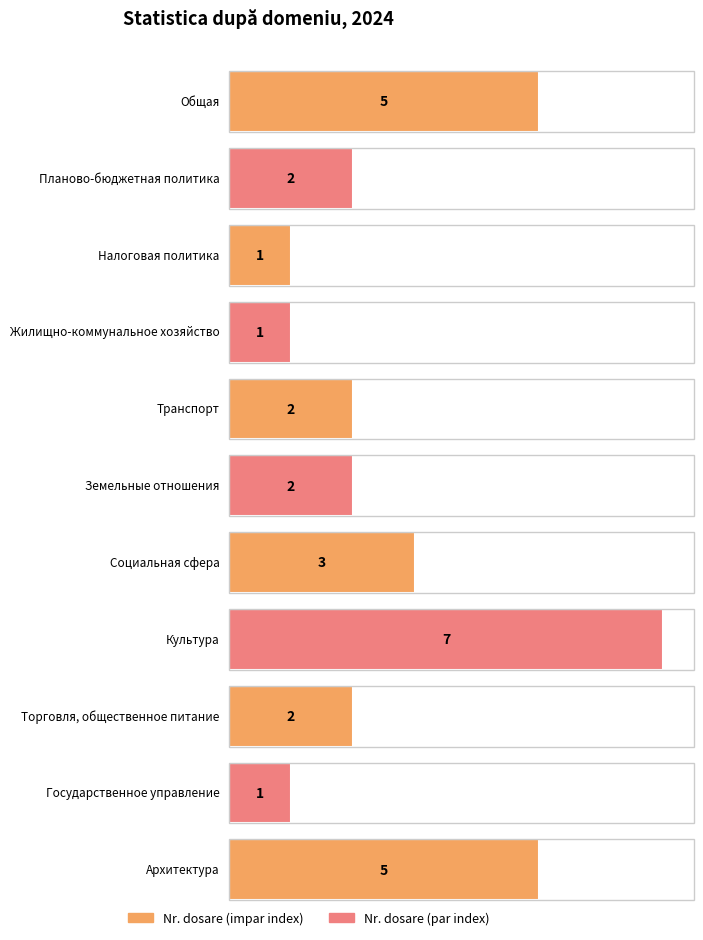

At which category does the chart reach its peak across all series?

Культура